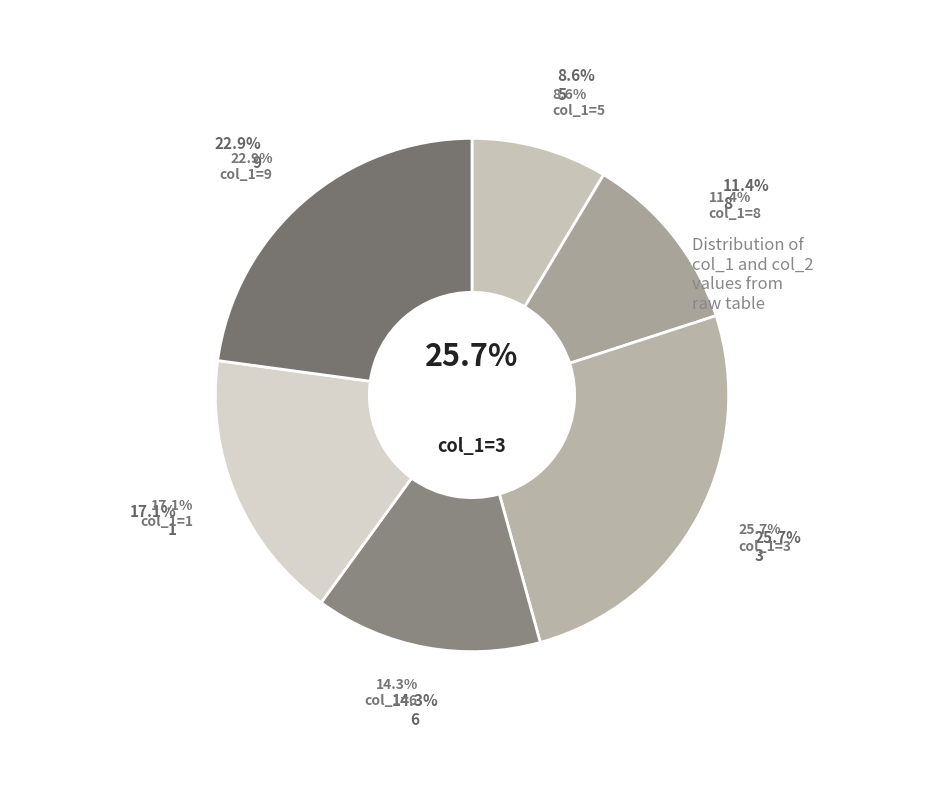

To the nearest percent, what is the difference between the 9 and 3 slice percentages?

3%